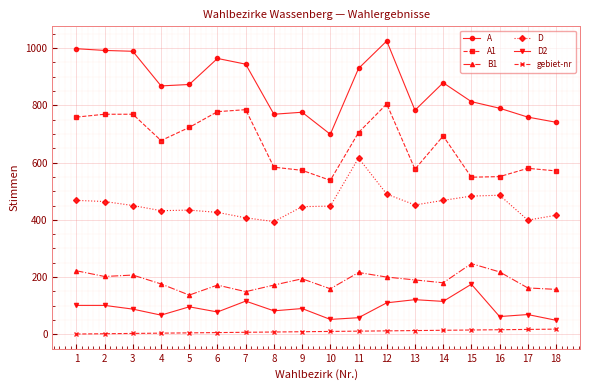

What is the value of the D2 point at the 12th from the left?

110